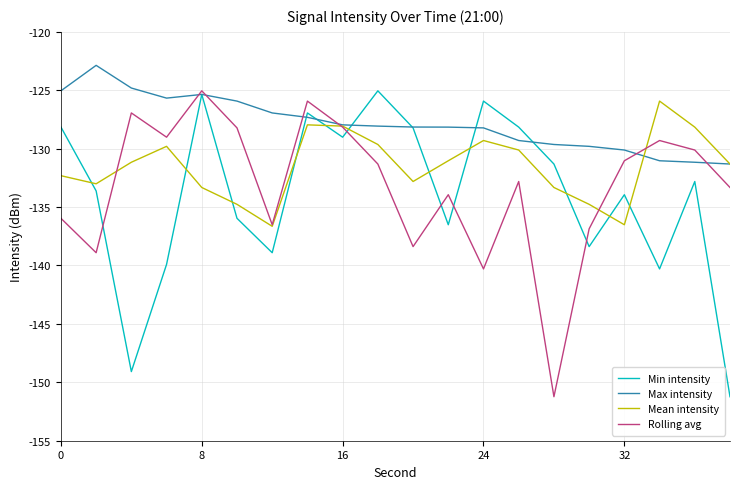

Which series has the largest total across all categories?

Max intensity